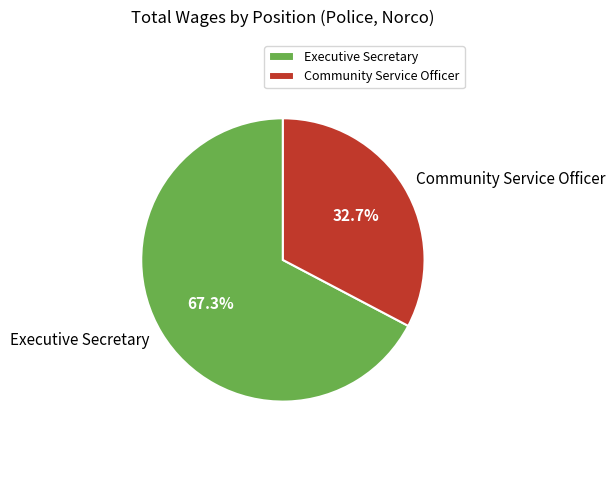

What percentage is the Community Service Officer slice, to the nearest percent?

33%